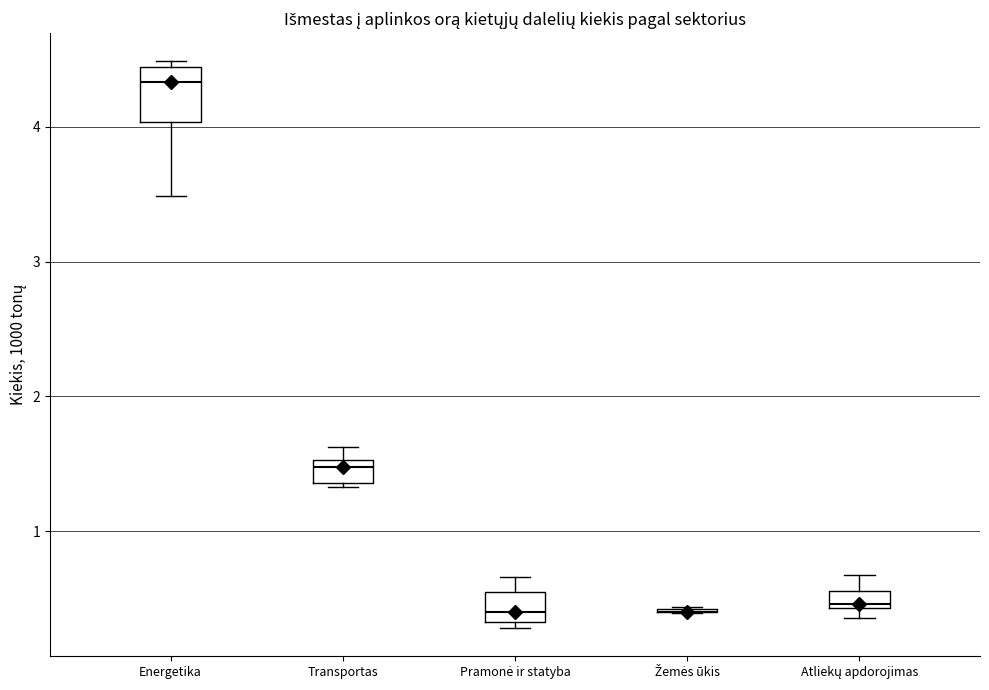

Comparing the boxes themselves (not the whiskers), which one is the tallest?

Energetika